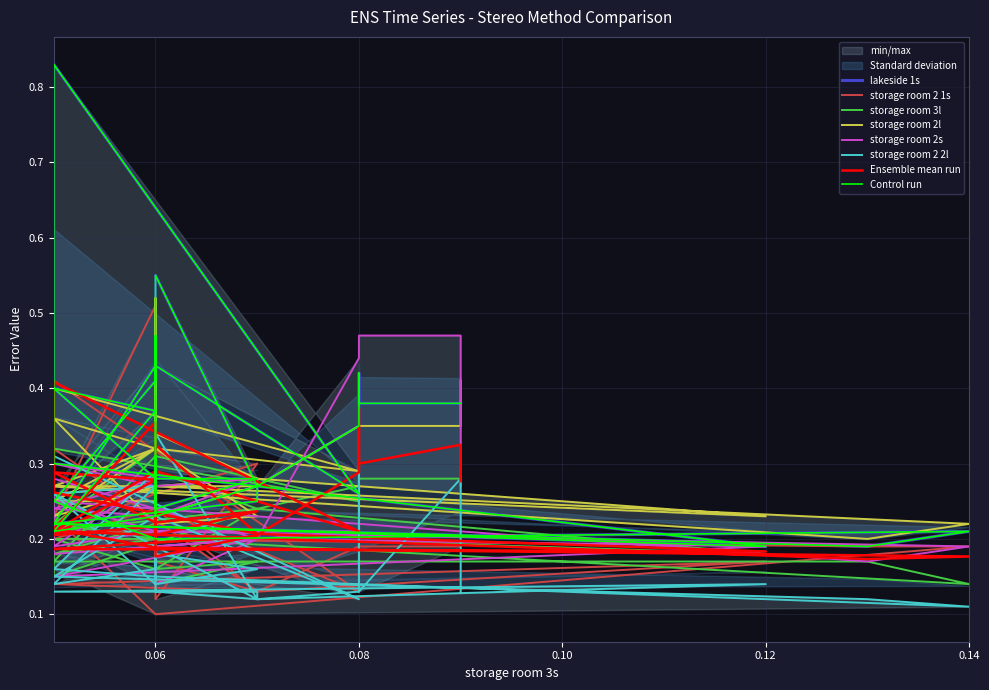

Which series changed the most between 0.07 and 0.05?

storage room 2 1s